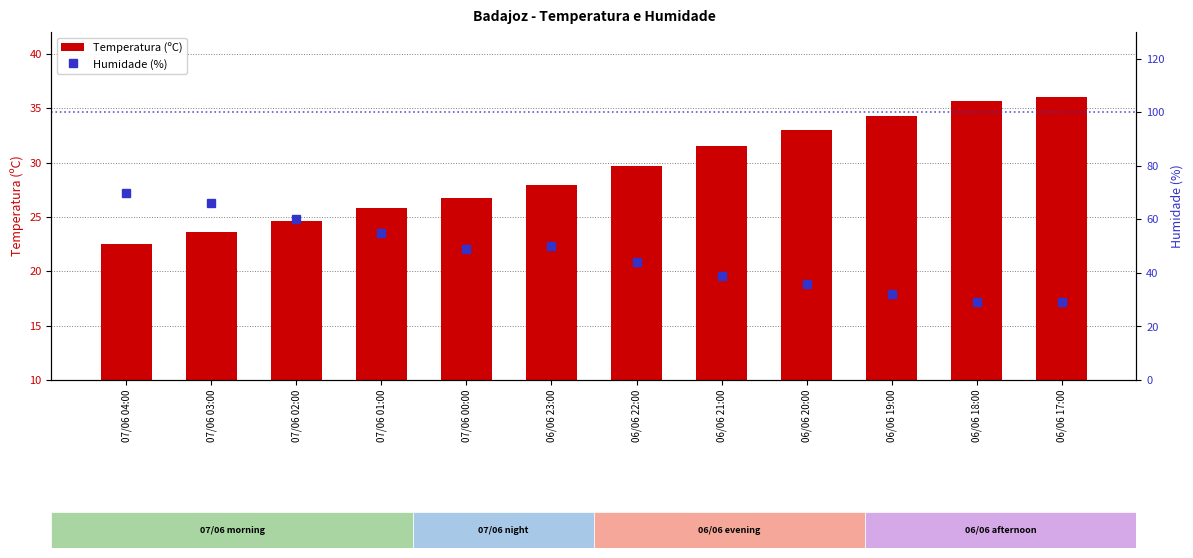

Read the Temperatura (ºC) value at 06/06 22:00.

29.7